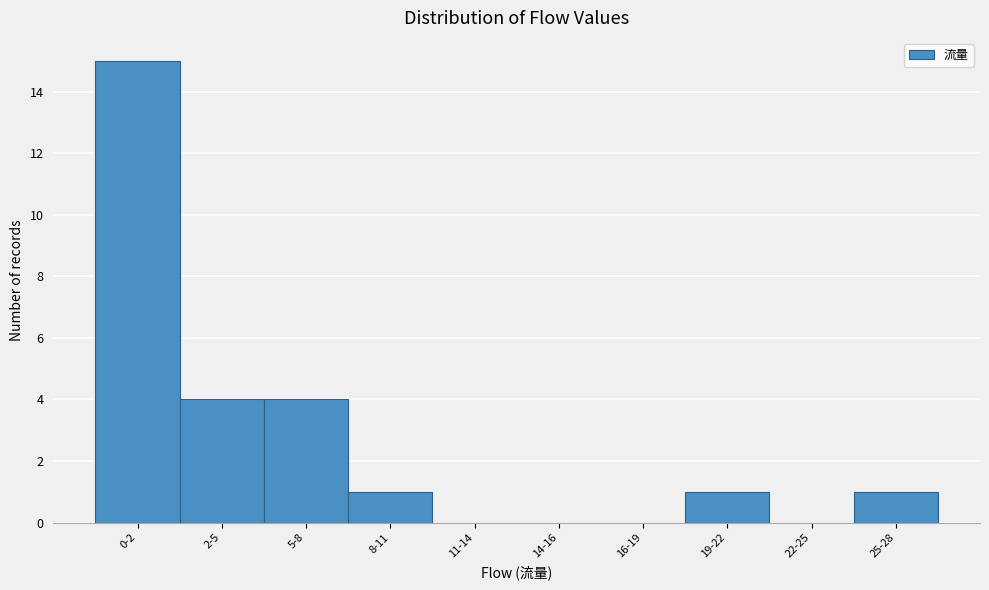

Reading right to left, extract all data points from this chart.

25-28=1	22-25=0	19-22=1	16-19=0	14-16=0	11-14=0	8-11=1	5-8=4	2-5=4	0-2=15